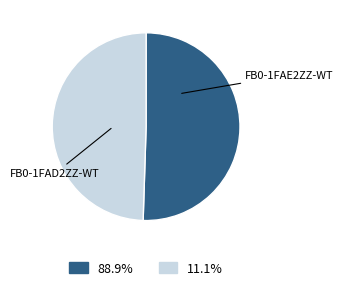

Approximately how many times larger is the value at FB0-1FAD2ZZ-WT compared to FB0-1FAE2ZZ-WT?

1.0